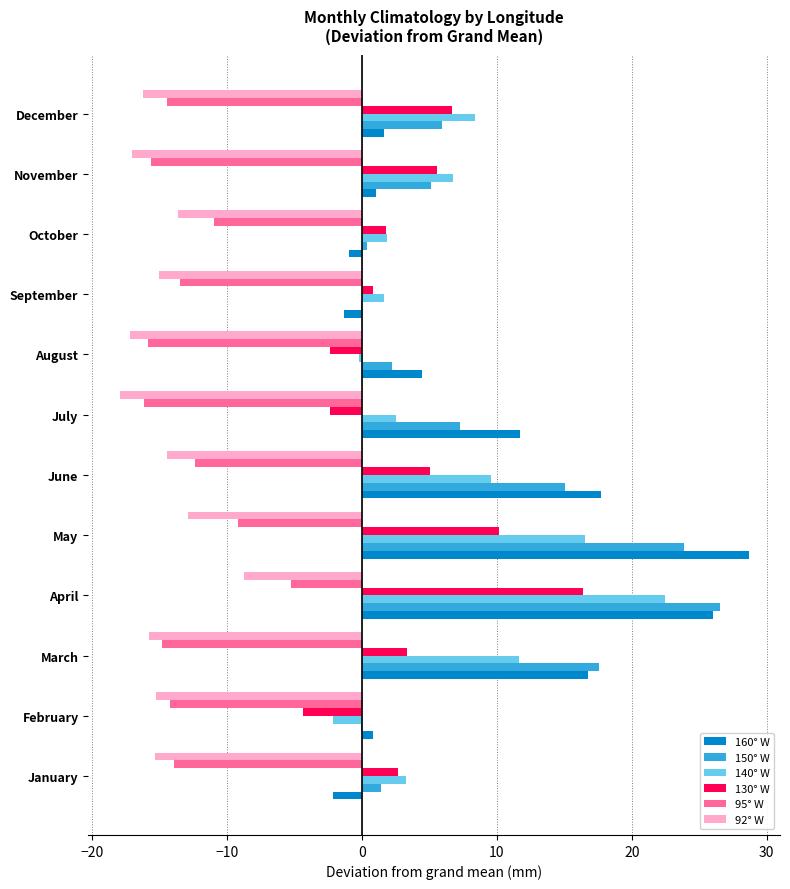

How many data points does each series have?

12